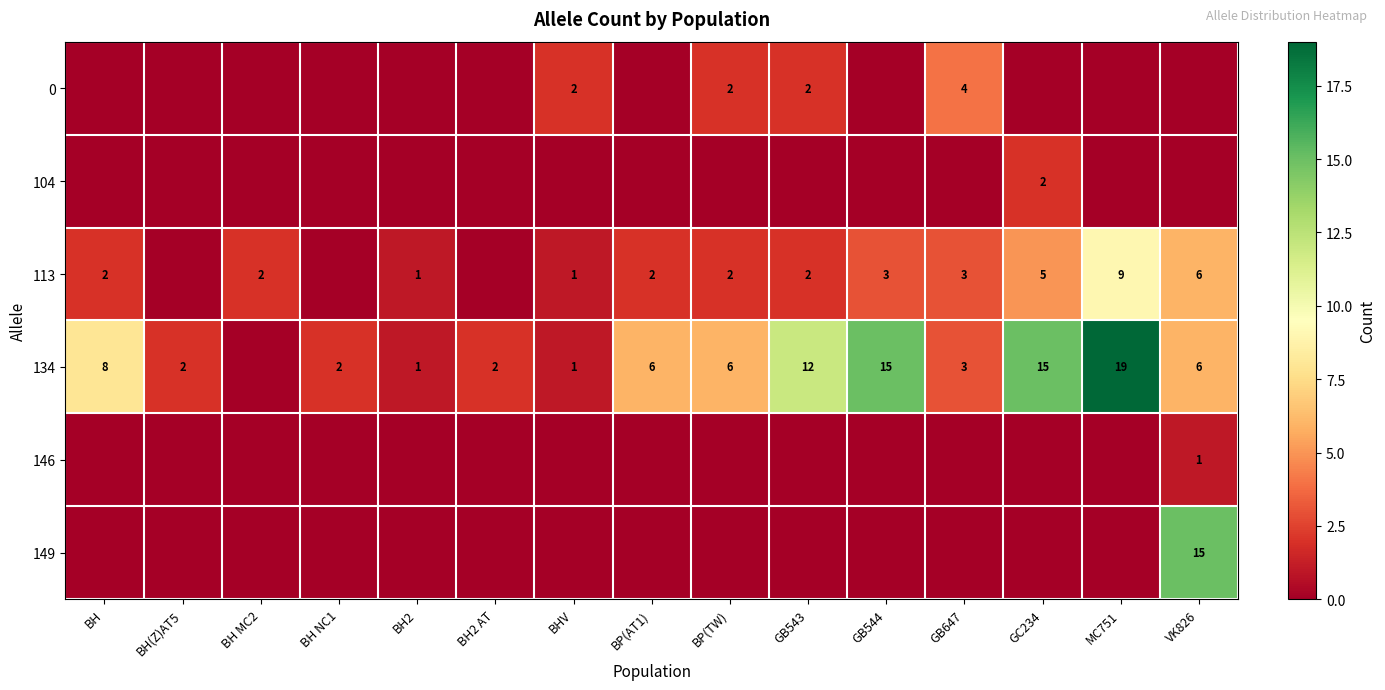

At how many categories does at least one series exceed 1?

14